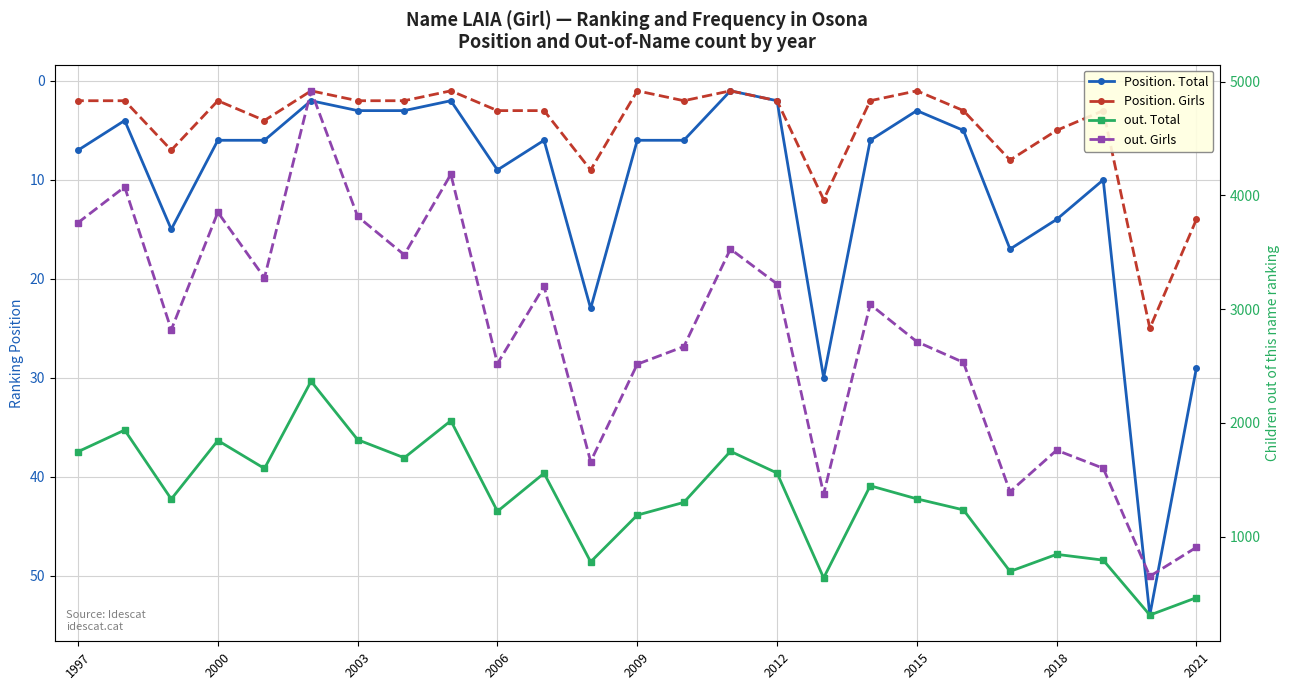

Which series has the widest spread of values?

out. Girls